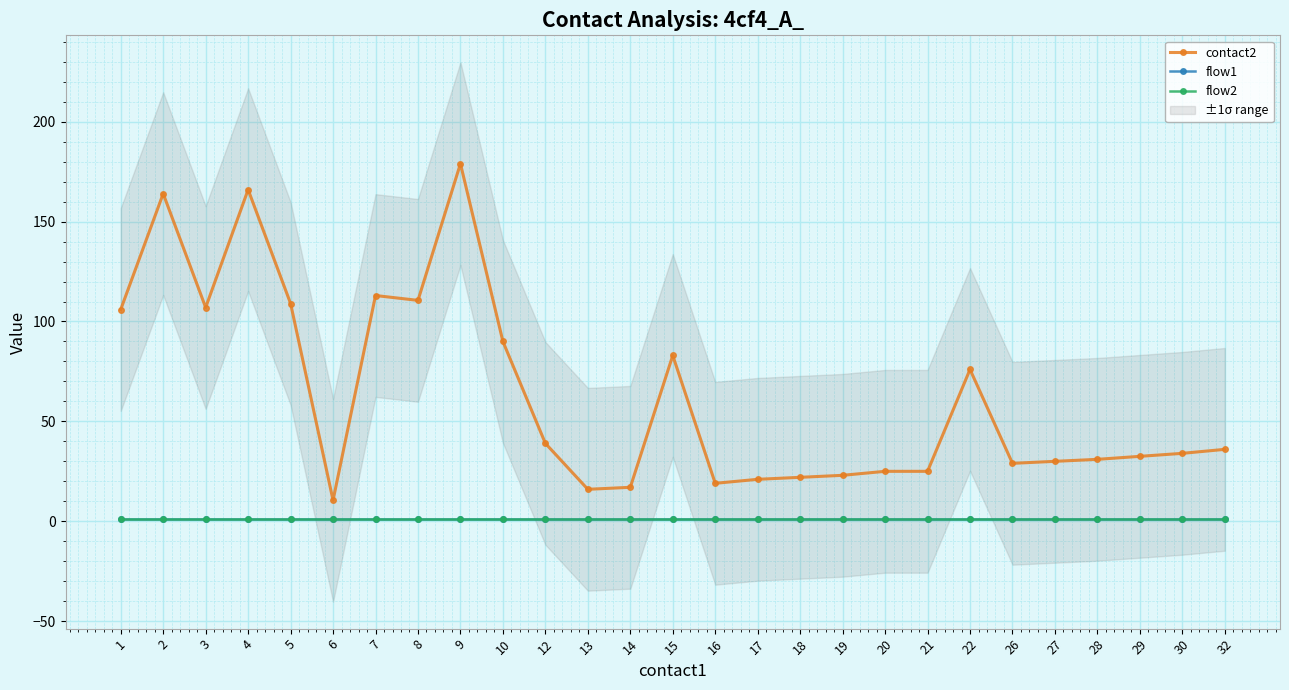

Reading left to right, transcribe all the data shown in this chart.

contact2: 106.0	164.0	107.0	166.0	109.0	10.5	113.0	110.6	179.0	90.0	39.0	16.0	17.0	83.0	19.0	21.0	22.0	23.0	25.0	25.0	76.0	29.0	30.0	31.0	32.5	34.0	36.0
flow1: 1.0	1.0	1.0	1.0	1.0	1.0	1.0	1.0	1.0	1.0	1.0	1.0	1.0	1.0	1.0	1.0	1.0	1.0	1.0	1.0	1.0	1.0	1.0	1.0	1.0	1.0	1.0
flow2: 1.0	1.0	1.0	1.0	1.0	1.0	1.0	1.0	1.0	1.0	1.0	1.0	1.0	1.0	1.0	1.0	1.0	1.0	1.0	1.0	1.0	1.0	1.0	1.0	1.0	1.0	1.0